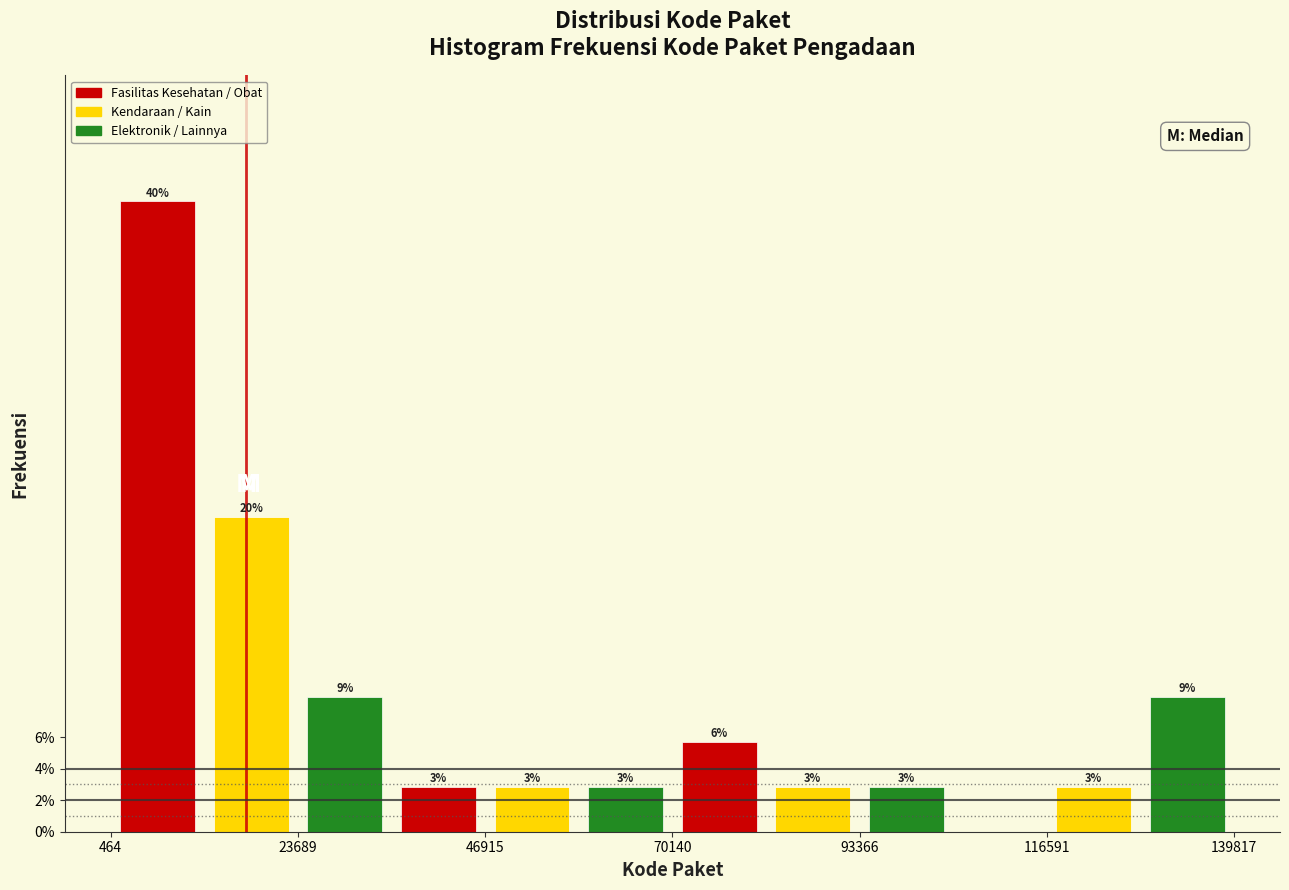

Around what value on the x-axis is the tallest bar? Give the approximate position of its centre, as read against the axis.

5000